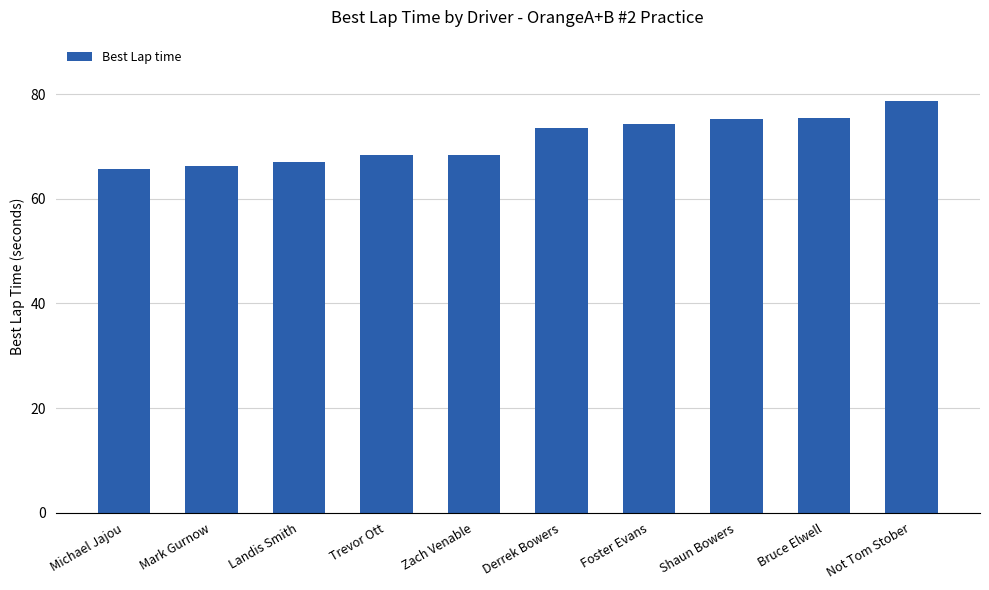

Where is the data nearest to the value 72?

Derrek Bowers